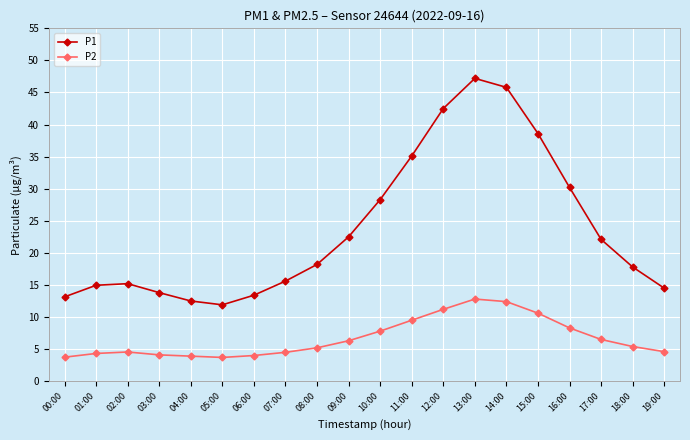

Does the chart have visible grid lines?

Yes